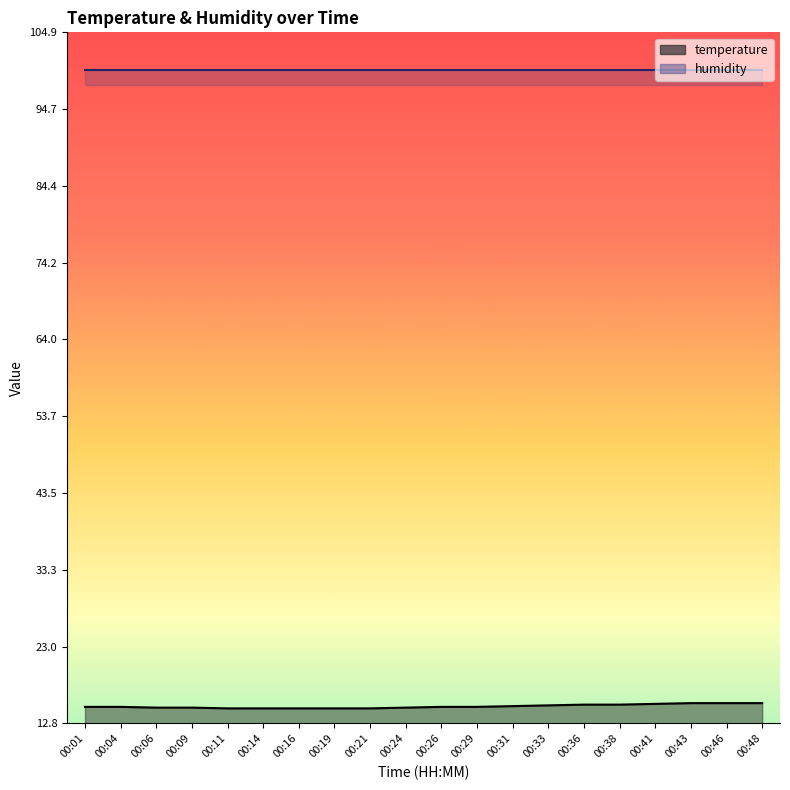

Which label corresponds to the smallest value in the chart?

00:11